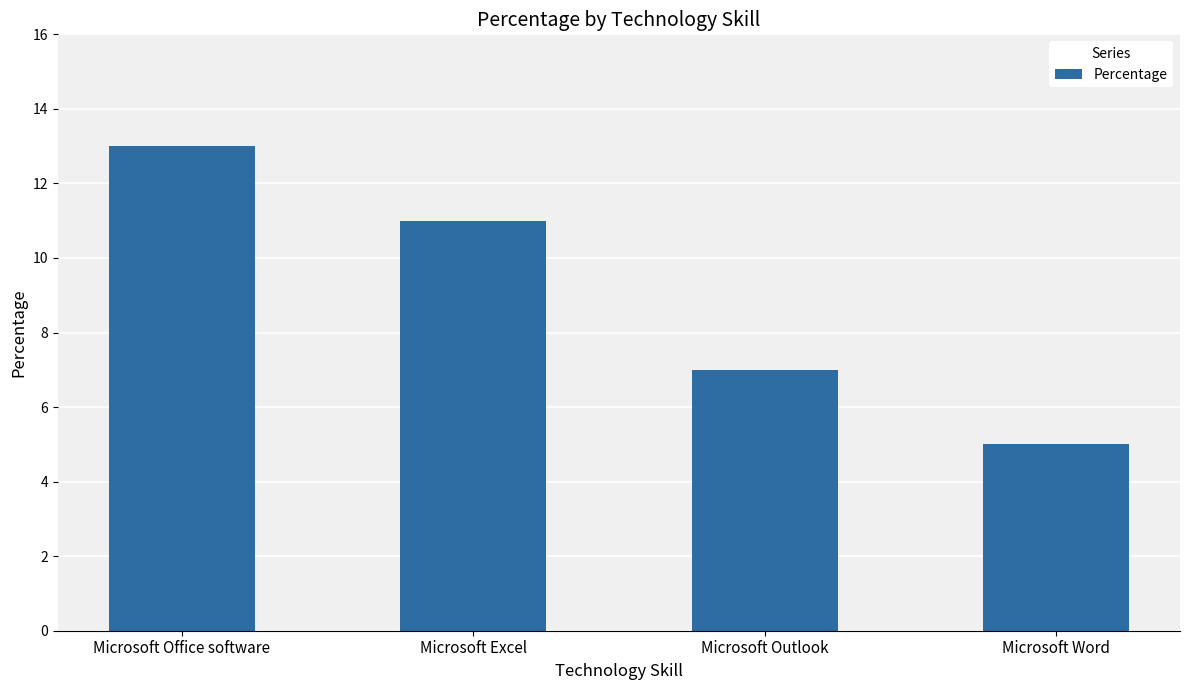

What is the difference between the maximum and second lowest values?

6